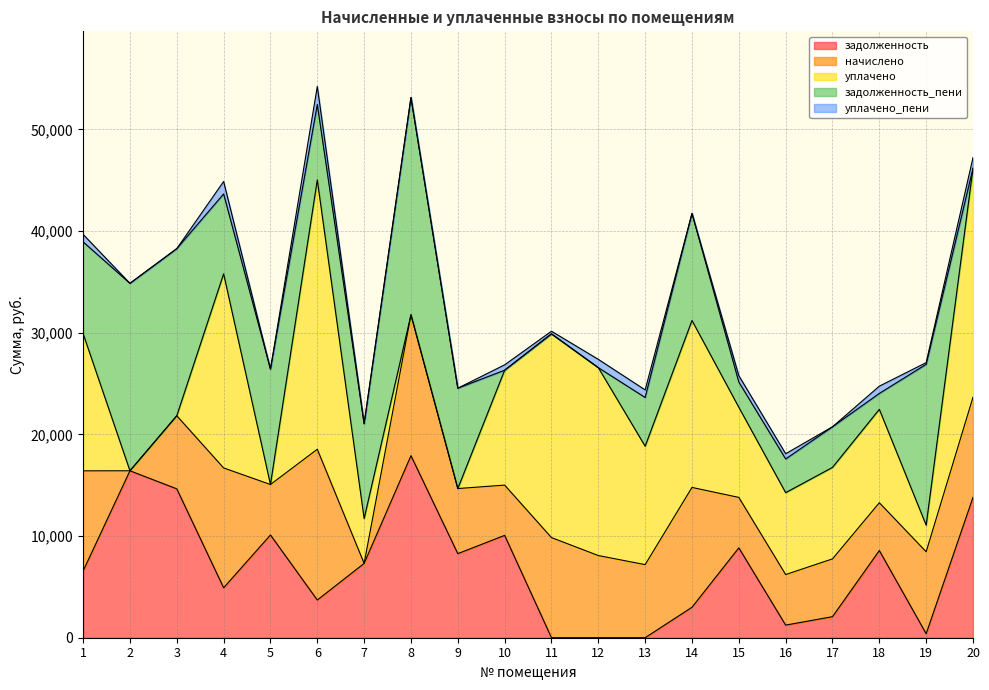

What is the highest value of the задолженность series?

17905.6